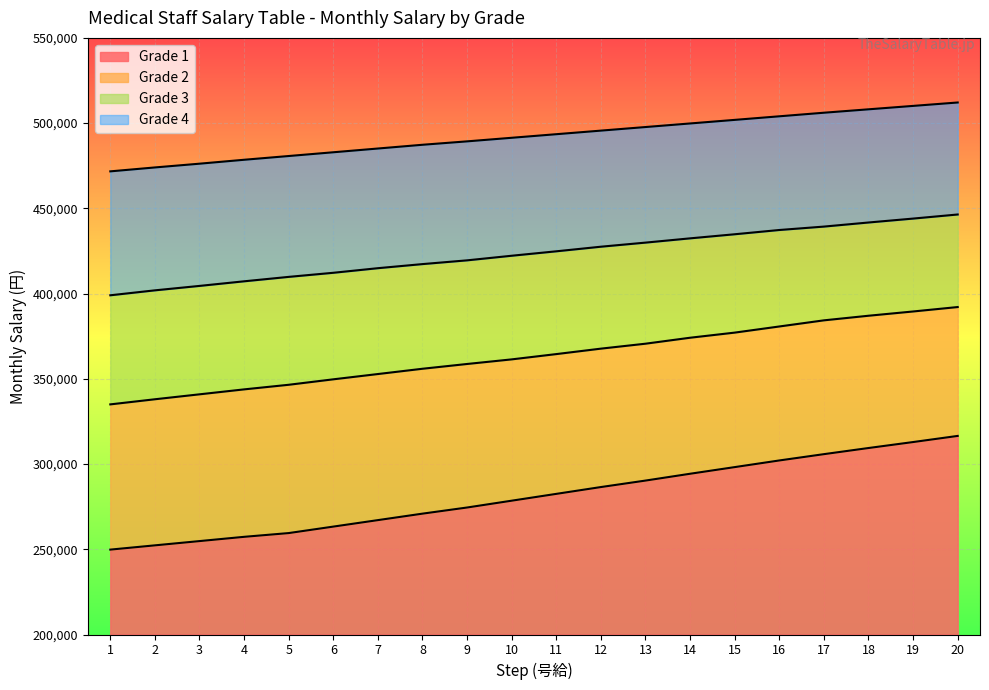

At 20, list the series in order from largest to smallest.

Grade 4, Grade 3, Grade 2, Grade 1